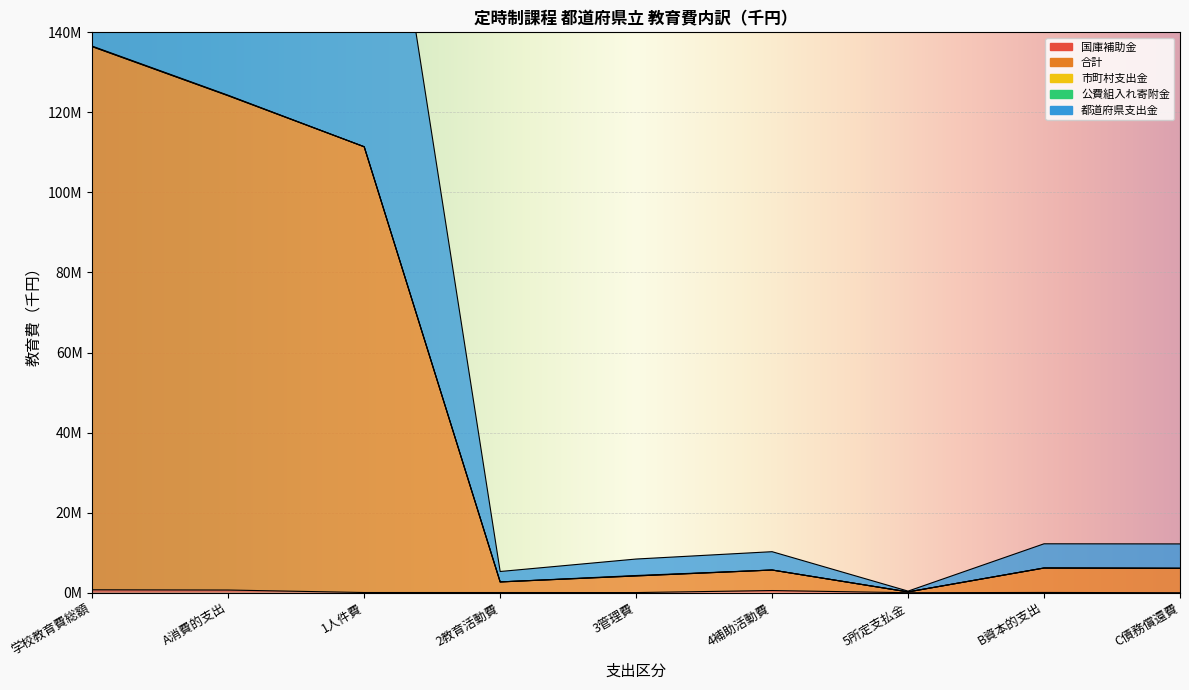

What is the average value of the 都道府県支出金 series?

44112699